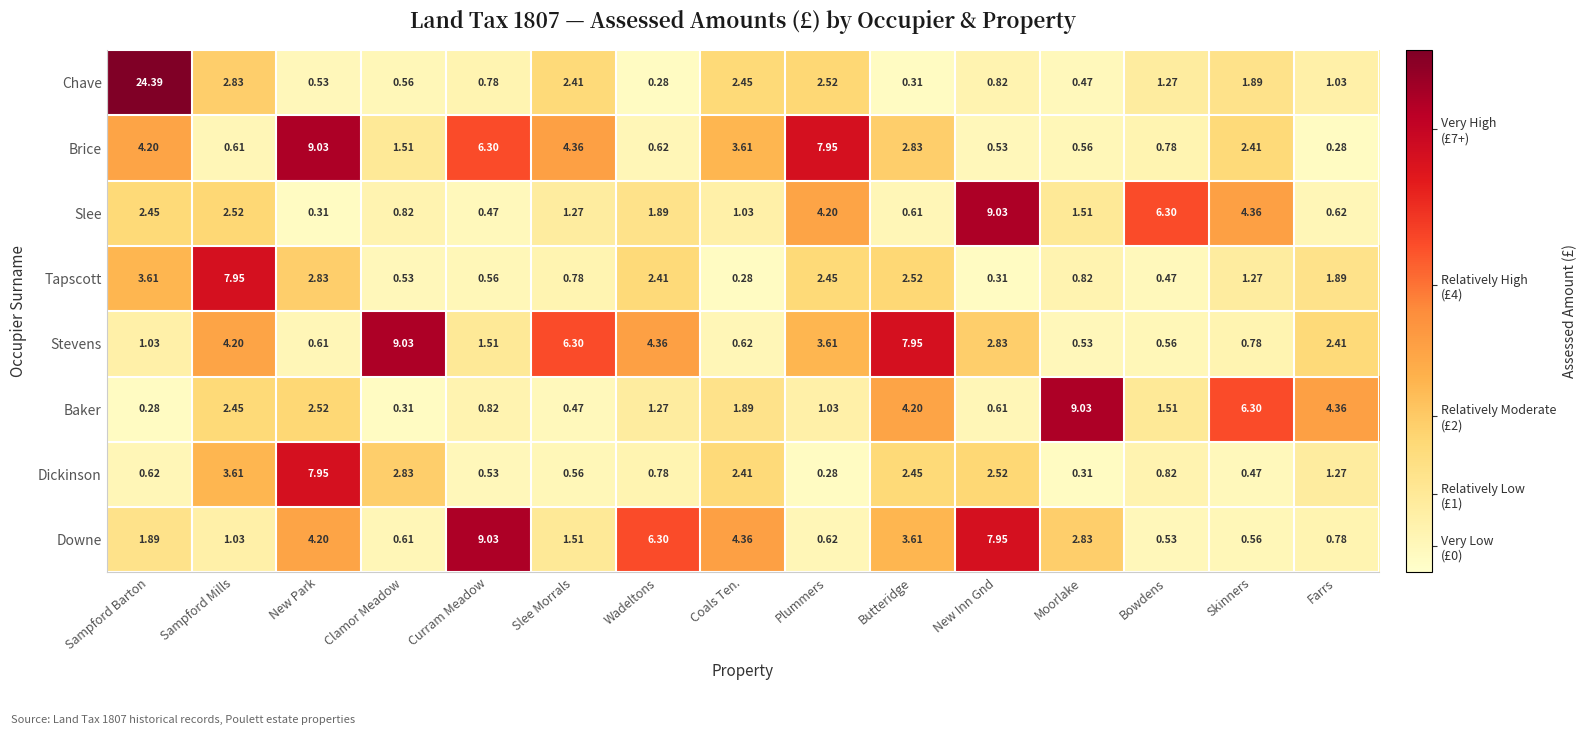

At which label does Slee first exceed 1?

Sampford Barton